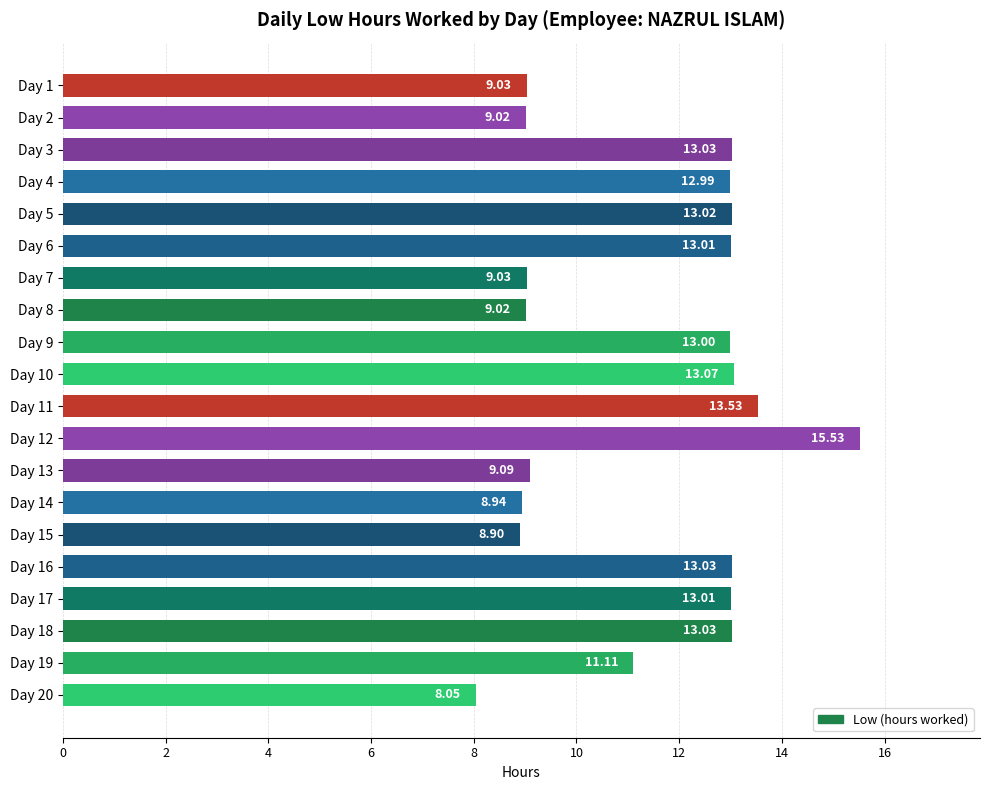

Where is the data nearest to the value 11?

Day 19